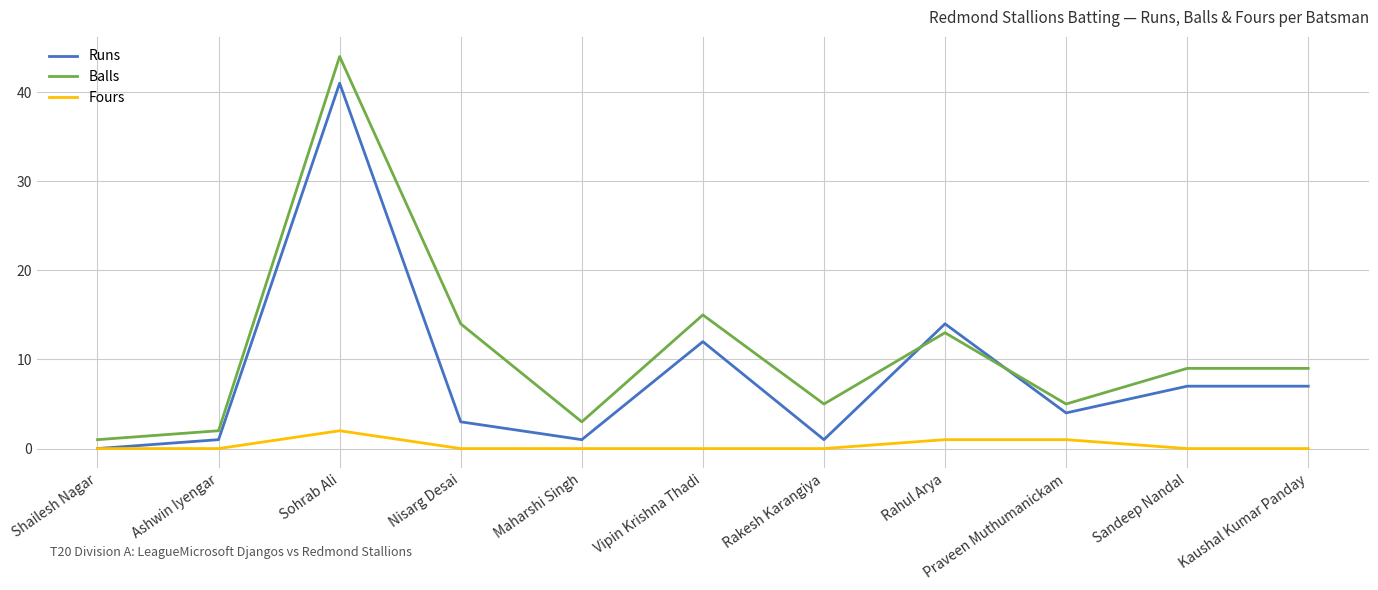

What is the approximate value of Runs at Kaushal Kumar Panday, to the nearest 10?

10